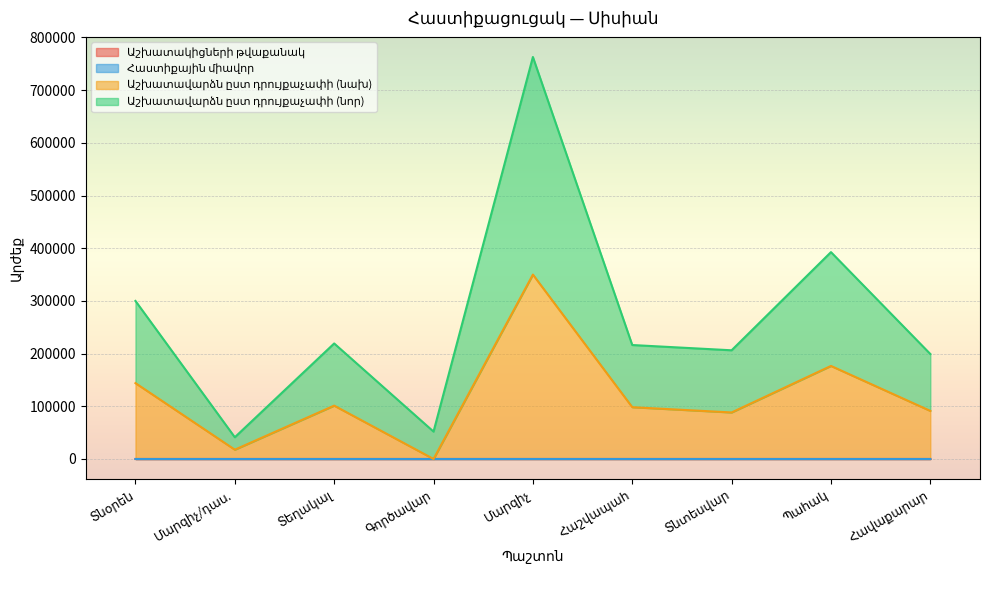

What is the sum of all Աշխատավարձն ըստ դրույքաչափի (նախ) values?

1067483.2